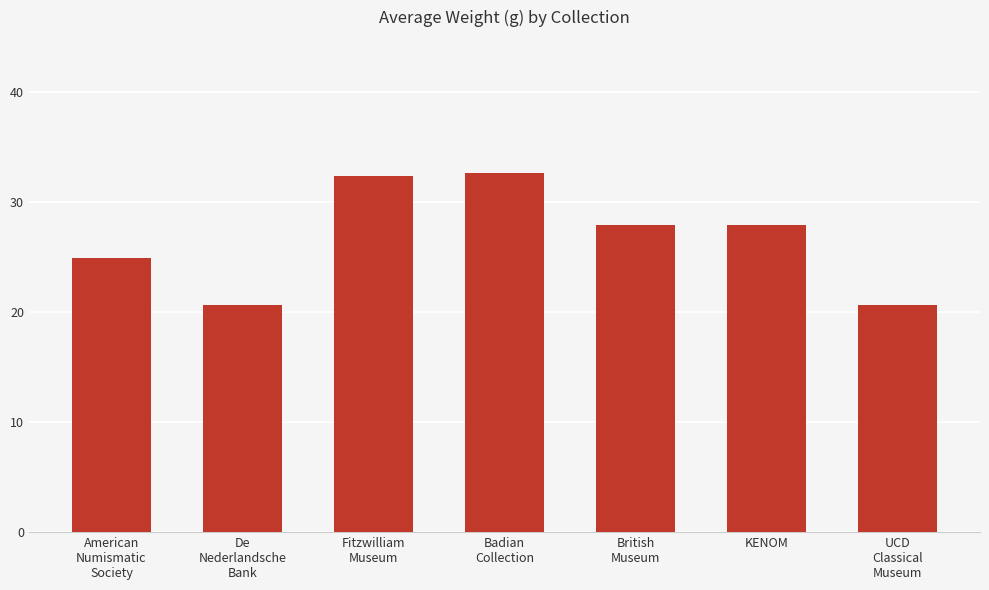

What is the change in value from Fitzwilliam
Museum to UCD
Classical
Museum?

-11.7